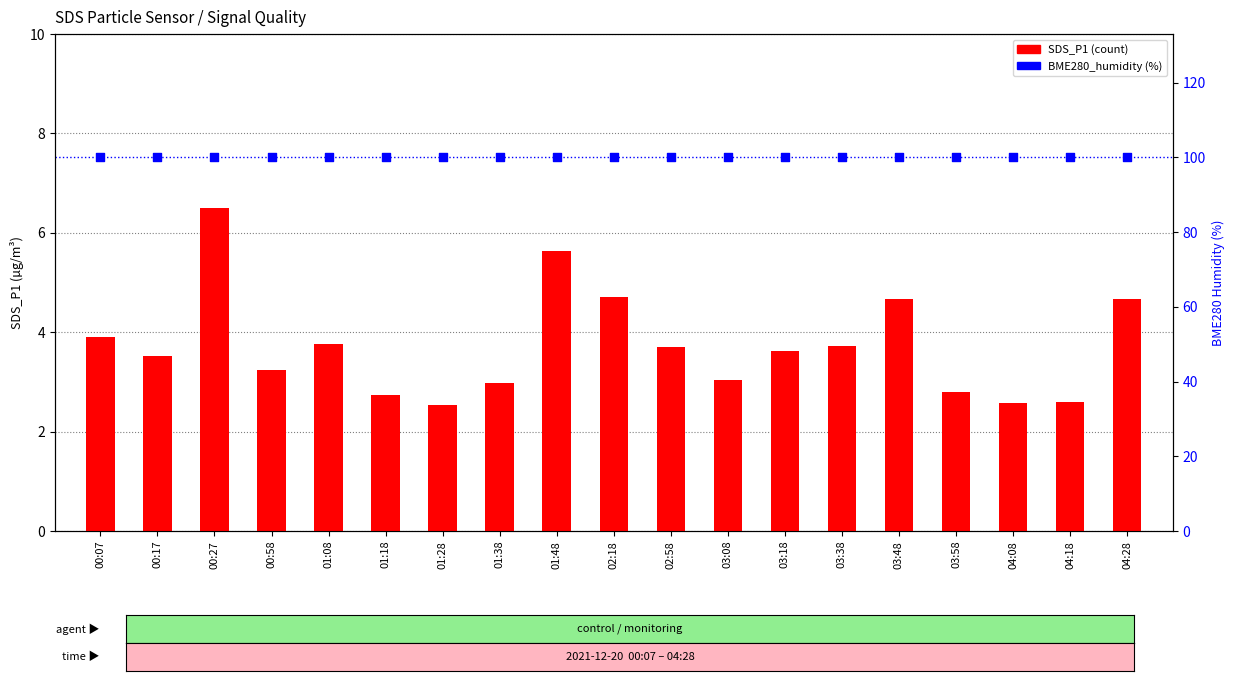

At how many categories does at least one series exceed 25?

19